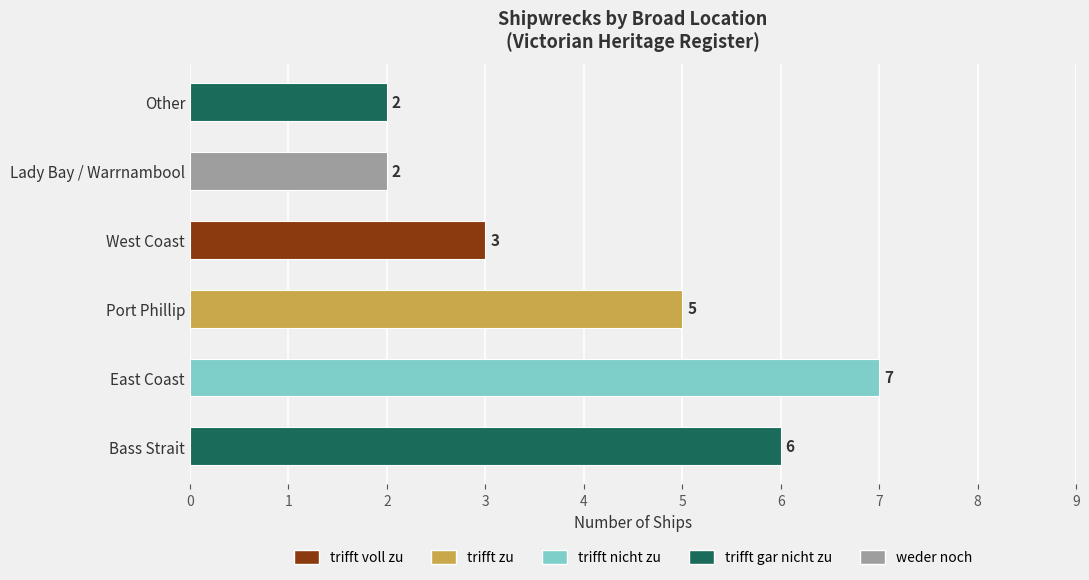

Reading bottom to top, transcribe all the data shown in this chart.

6	7	5	3	2	2